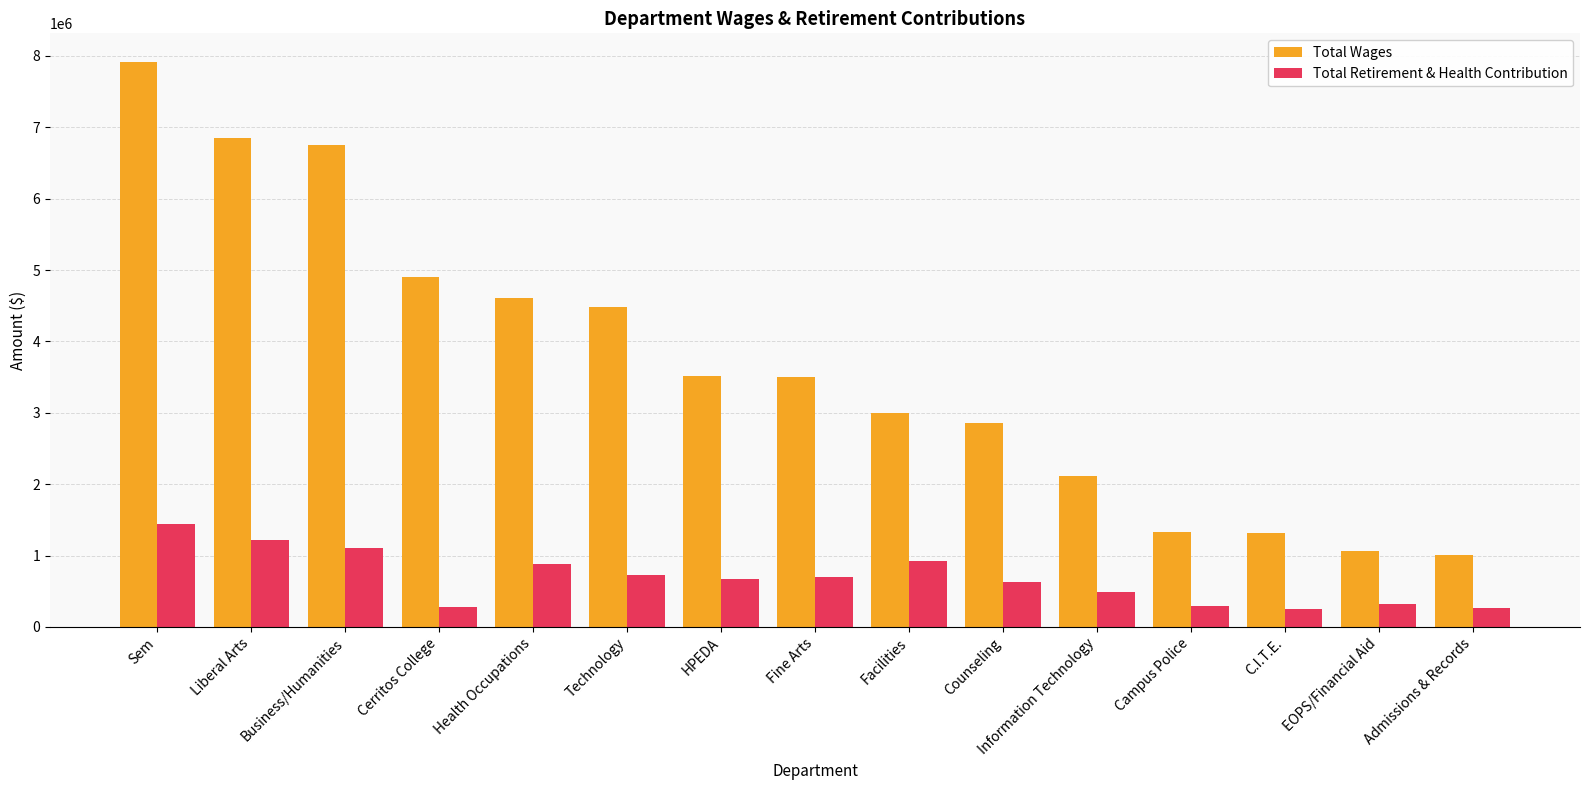

What is the spread (max minus min) of values at Fine Arts?

2801089.0